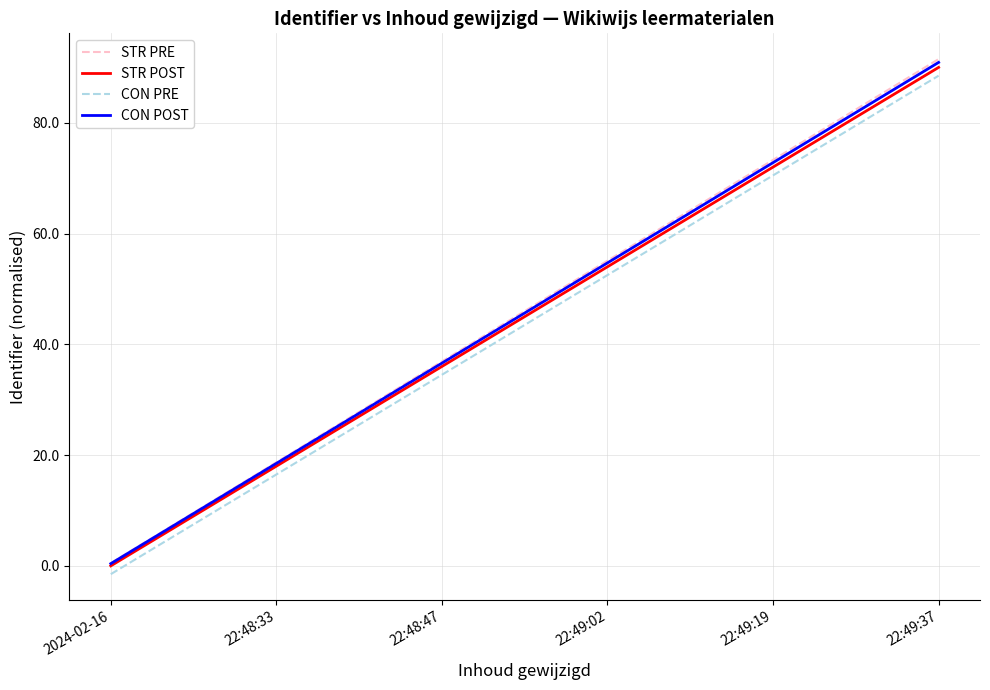

What is the difference between the highest and lowest values at 22:49:02?

2.6